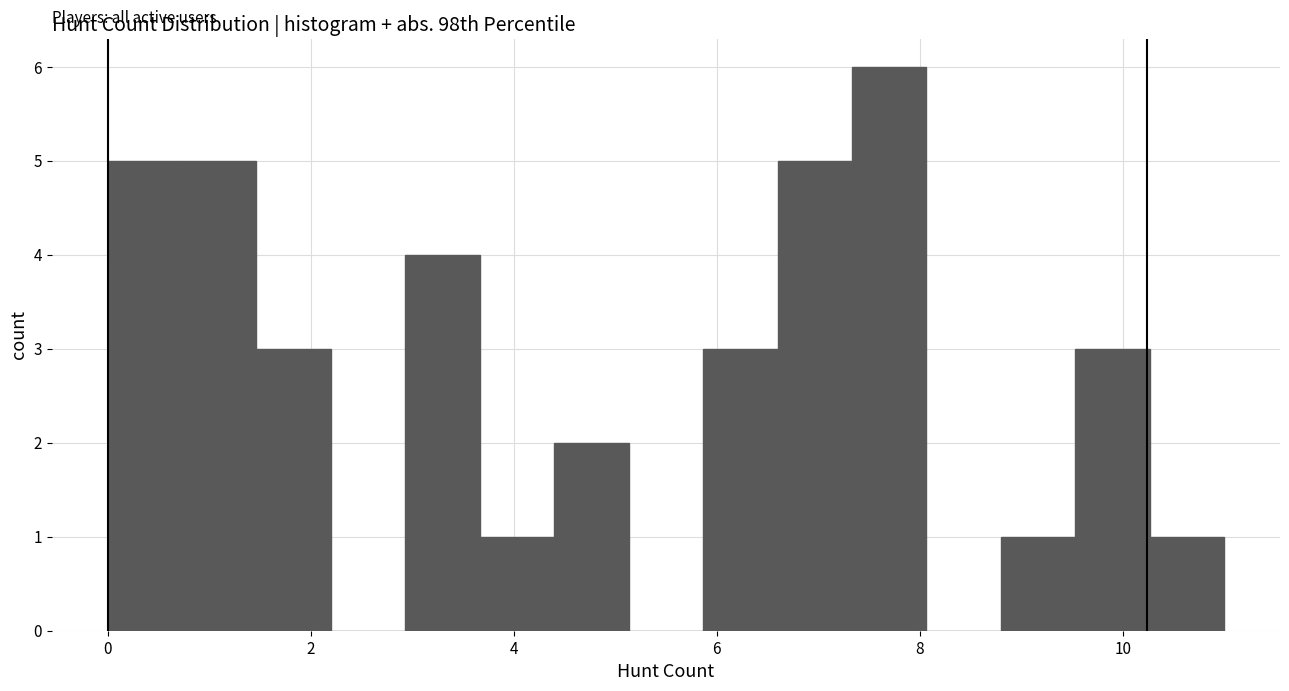

Around what value on the x-axis is the tallest bar? Give the approximate position of its centre, as read against the axis.

7.8